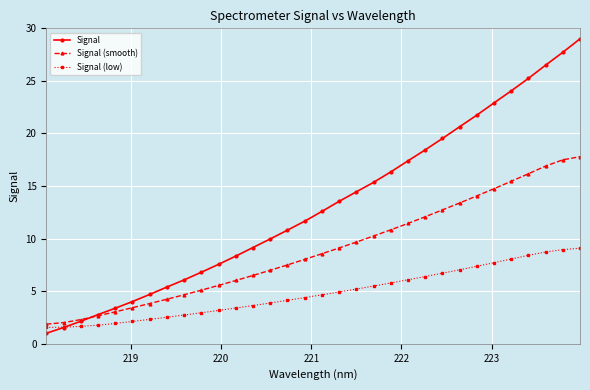

What is the highest value of the Signal (low) series?

9.1